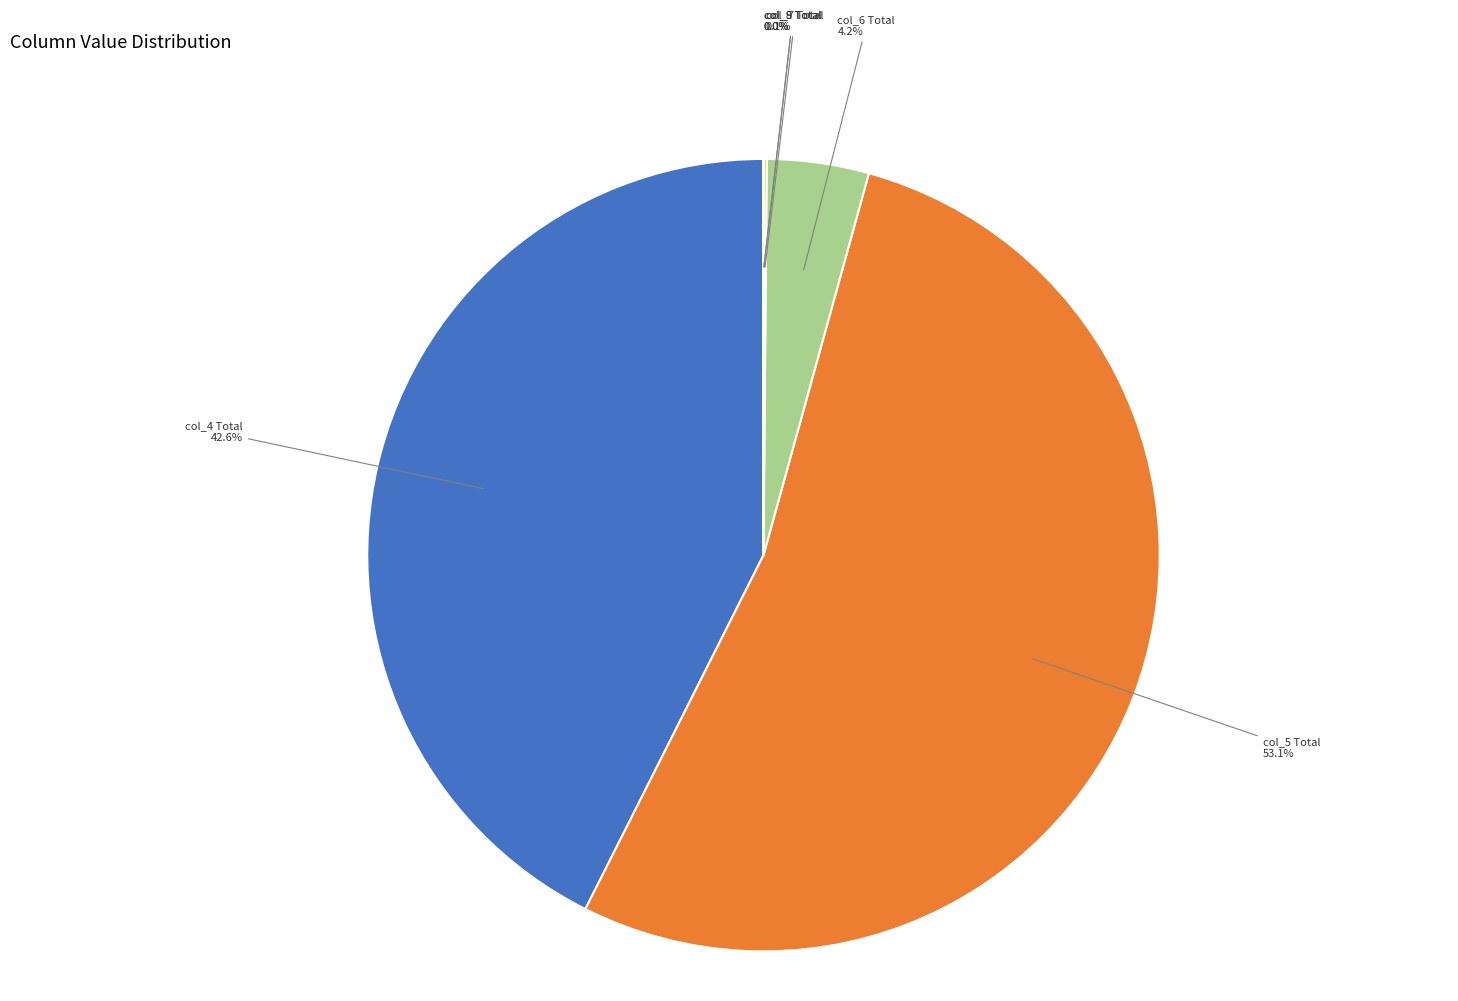

What is the largest slice in the pie chart?

col_5